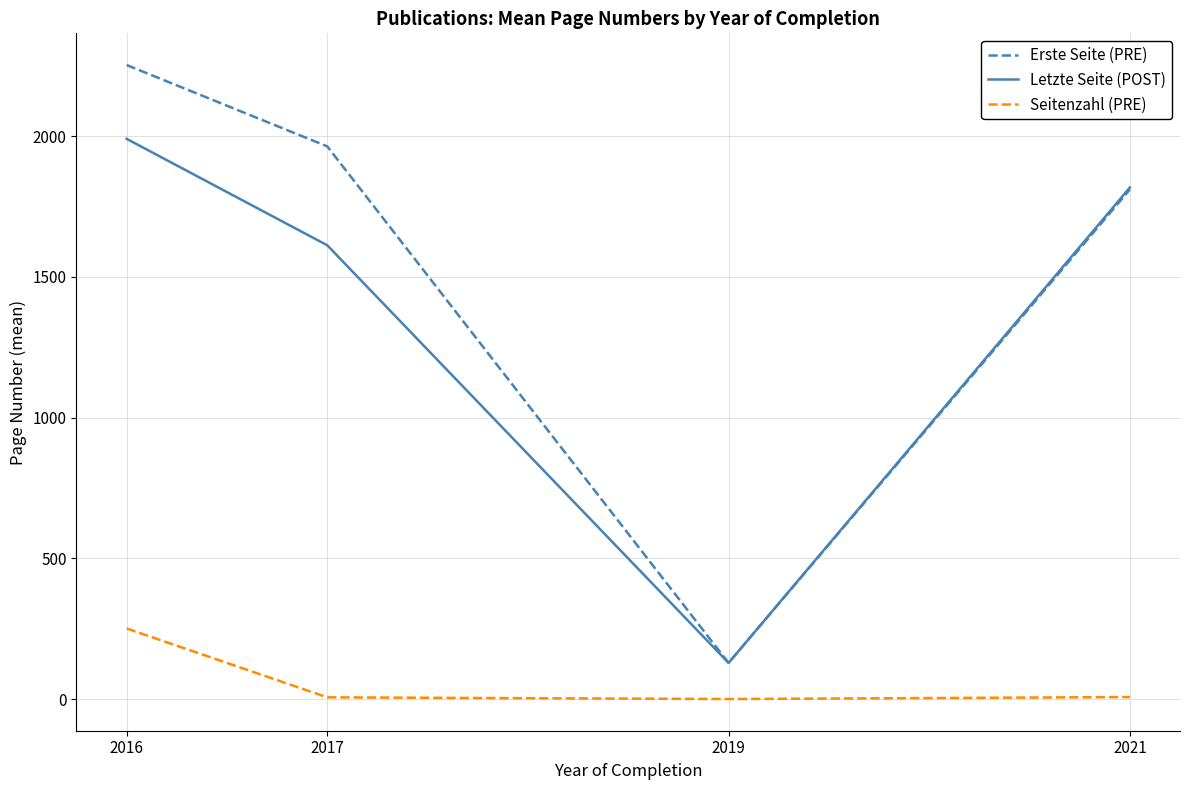

Is it true that Letzte Seite (POST) equals 128.3 at 2019?

True